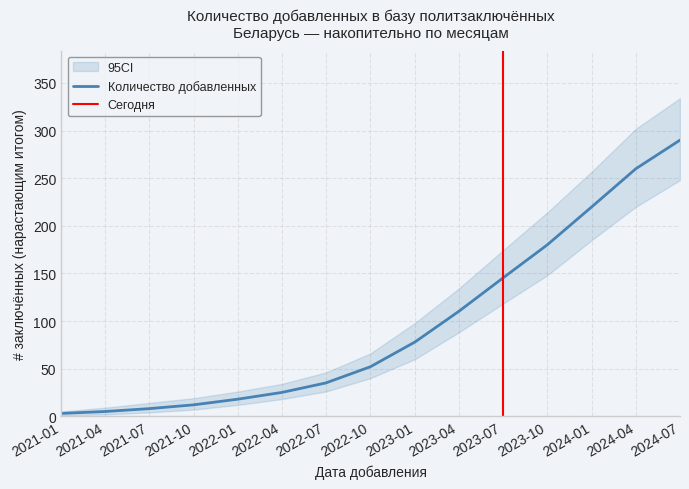

Between 2021-01 and 2023-04, which is larger?

2023-04